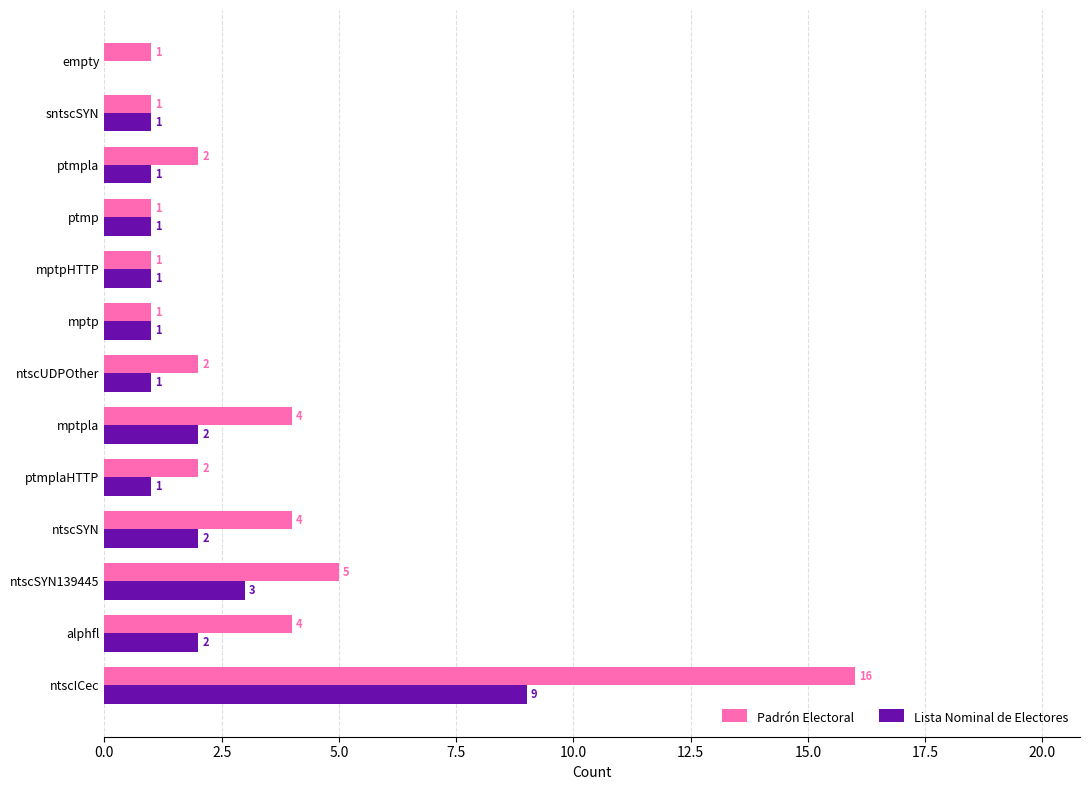

The value of Lista Nominal de Electores at mptpla is 1. True or false?

False